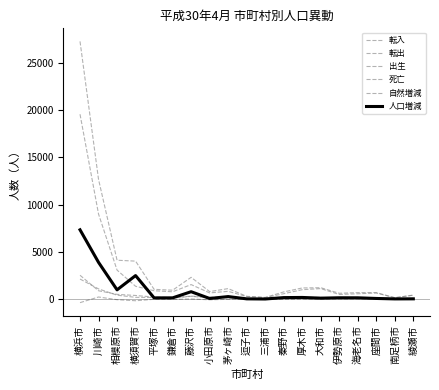

True or false: 転出 and 人口増減 cross at least once.

True